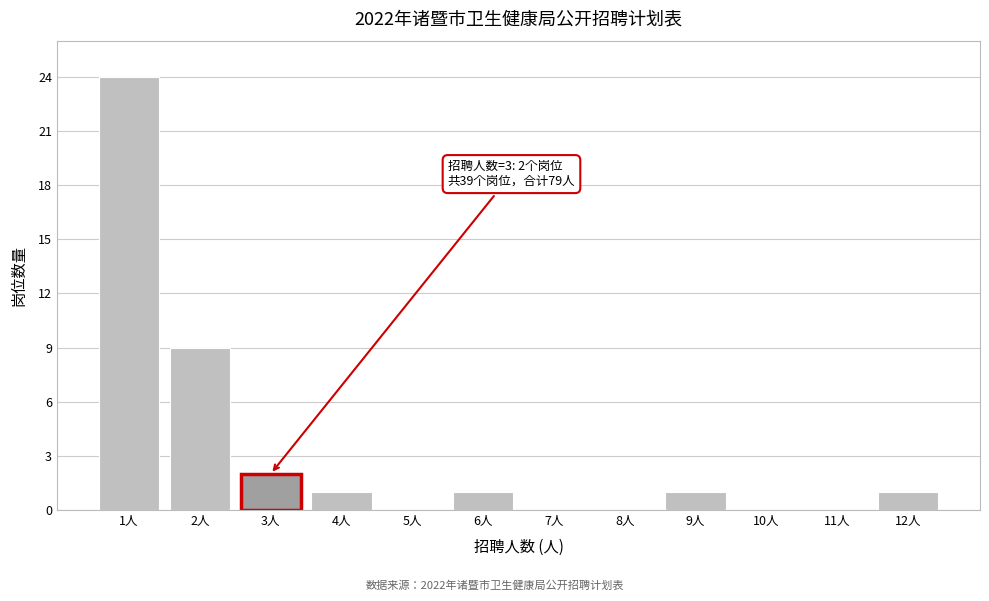

Which range on the x-axis has the tallest bar?

0.5 to 1.5